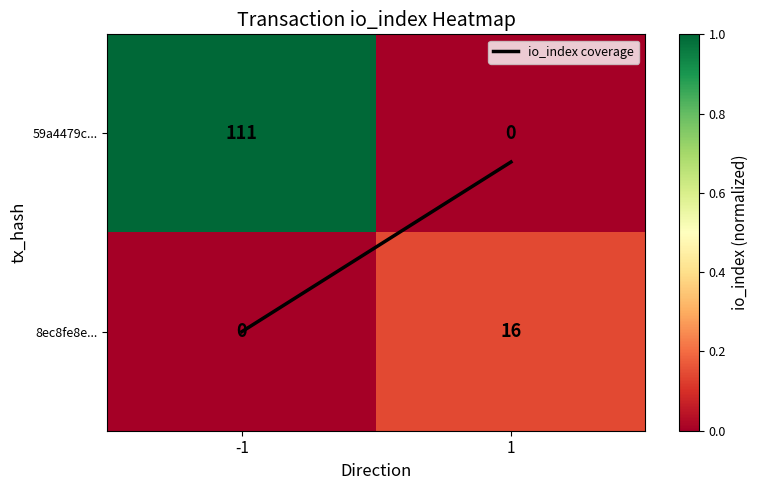

Reading left to right, extract all data points from this chart.

59a4479c...: -1=111	1=0
8ec8fe8e...: -1=0	1=16